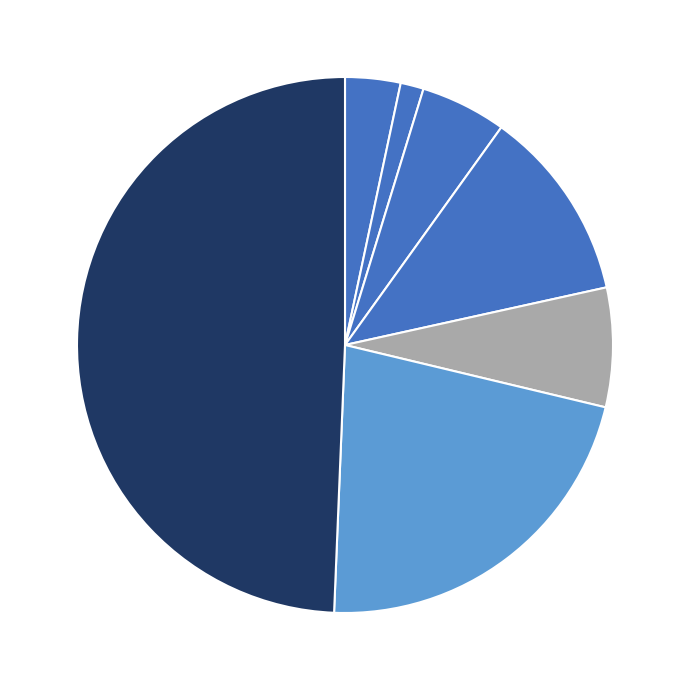

Count the number of slices in the pie.

7